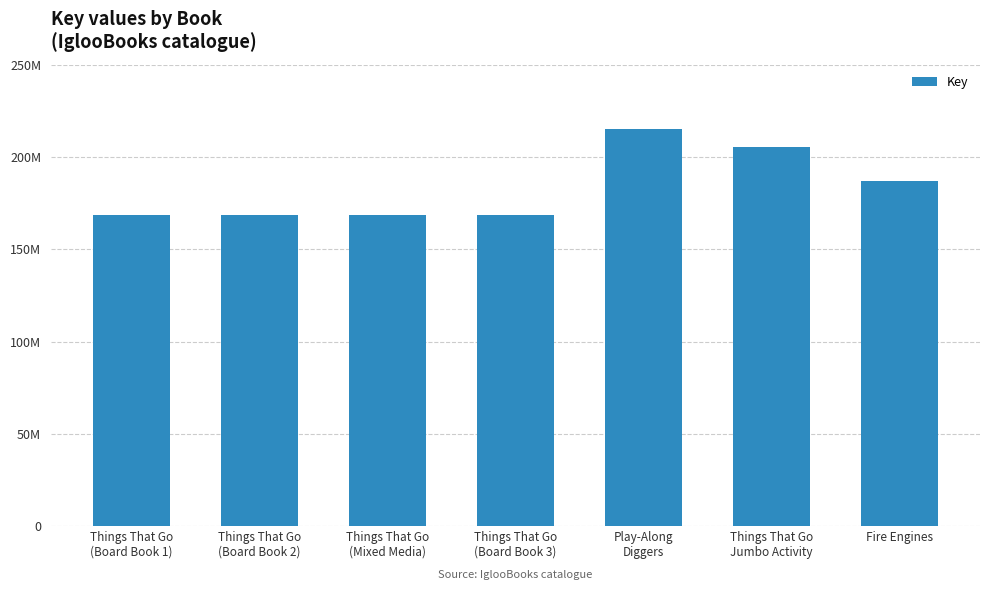

The value at Play-Along
Diggers is 215301876. True or false?

True